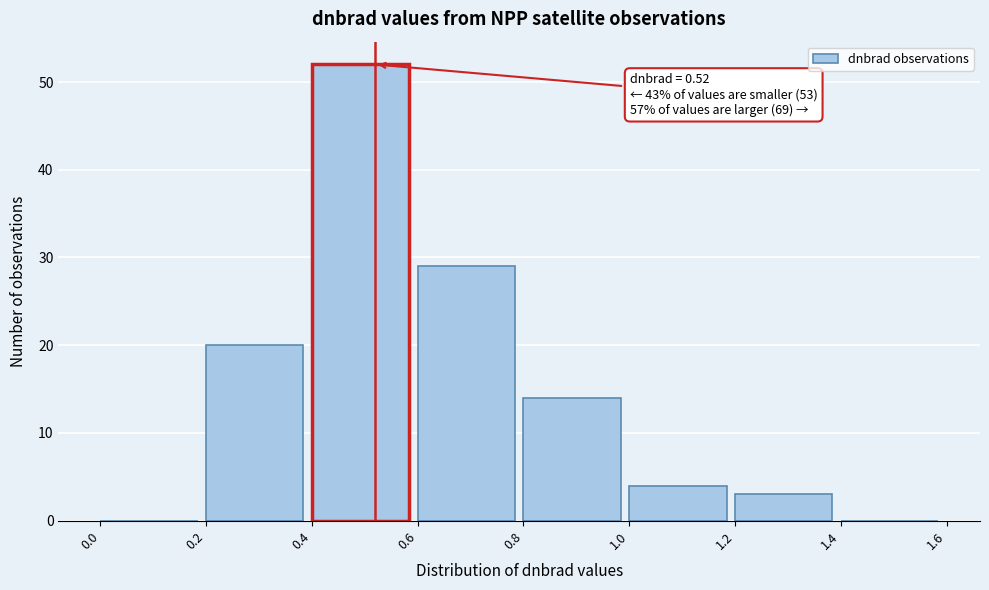

Over which range of the x-axis is the bar tallest?

0.4 to 0.6